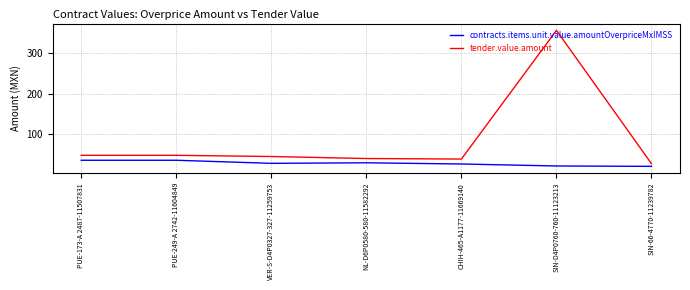

What is the maximum value for tender.value.amount?

357.3